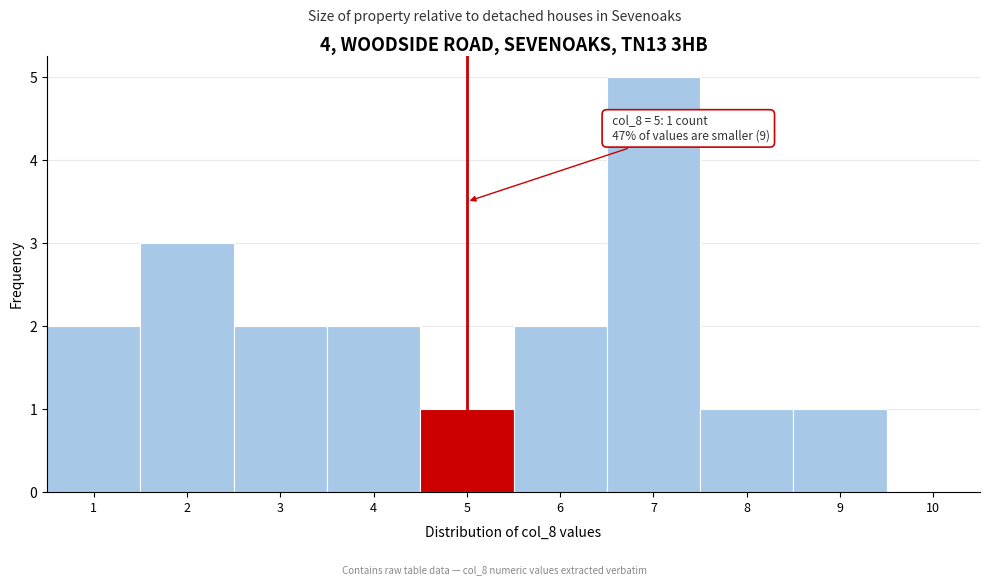

Over which range of the x-axis is the bar tallest?

6.5 to 7.5